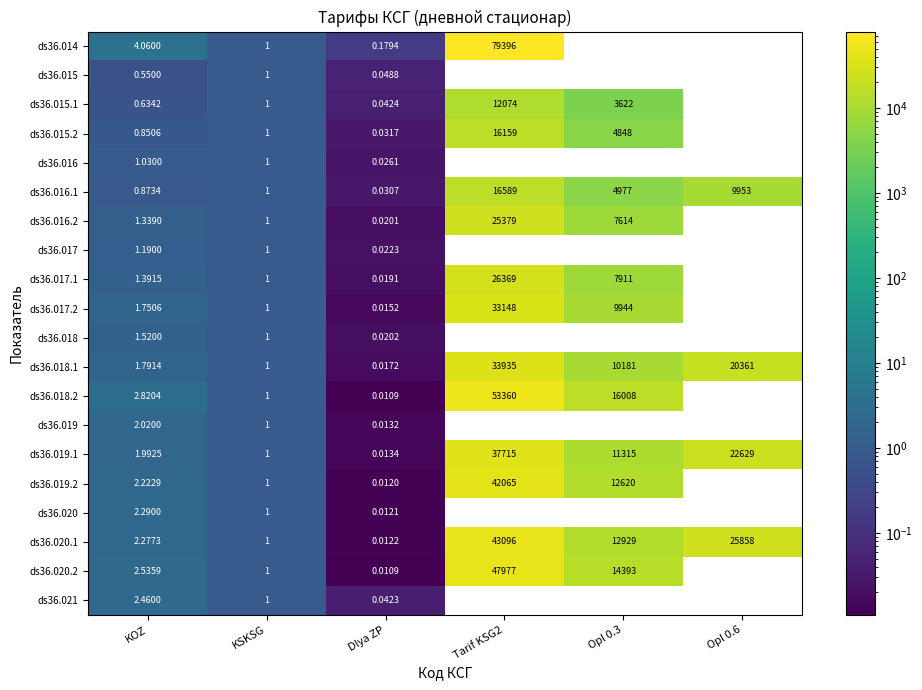

Is the value of ds36.020.1 at Opl 0.6 greater than the value of ds36.017 at Dlya ZP?

Yes